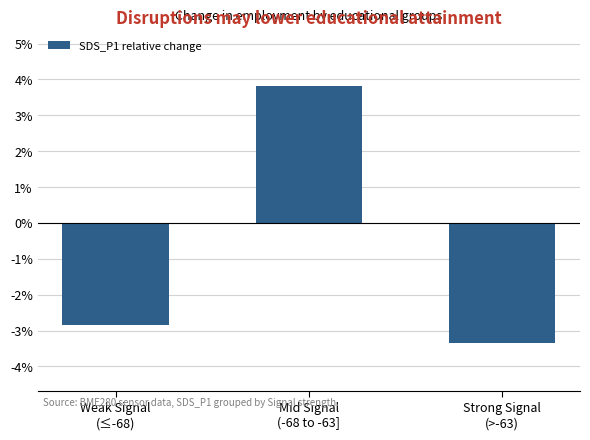

What is the difference between the values at Mid Signal
(-68 to -63] and Strong Signal
(>-63)?

0.1